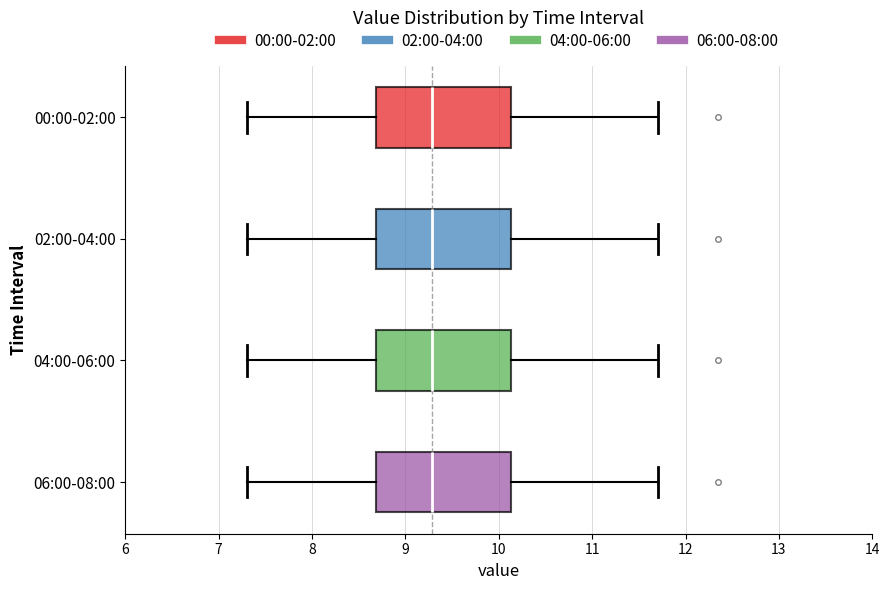

Reading bottom to top, transcribe this box plot: for each box, give where its median line is, the range the box spans, and where its two whiskers end, as read against the x-axis. The values are not printed on the chart, so give them approximately, as read against the axis.

06:00-08:00: median 9.3, box 8.7 to 10.1, whiskers 7.3 to 11.7
04:00-06:00: median 9.3, box 8.7 to 10.1, whiskers 7.3 to 11.7
02:00-04:00: median 9.3, box 8.7 to 10.1, whiskers 7.3 to 11.7
00:00-02:00: median 9.3, box 8.7 to 10.1, whiskers 7.3 to 11.7